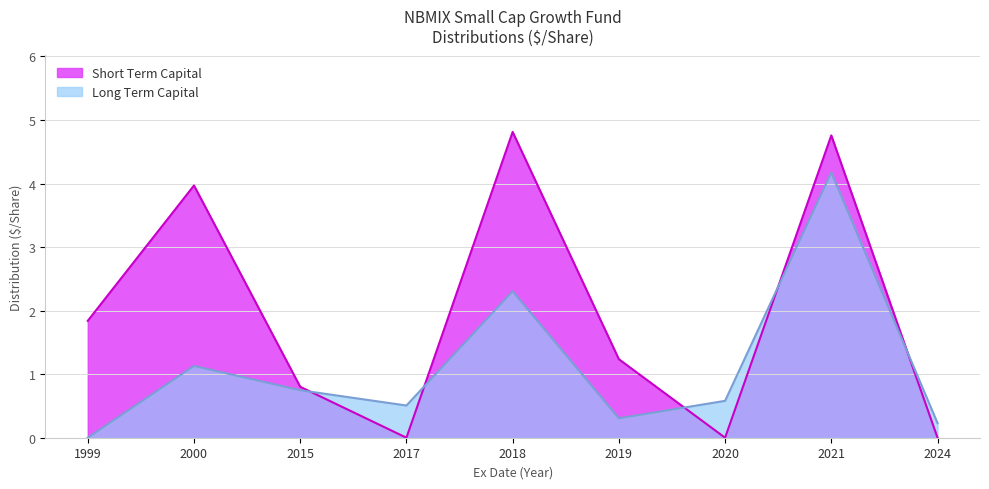

Is the value of Long Term Capital at 2024 greater than the value of Short Term Capital at 2000?

No